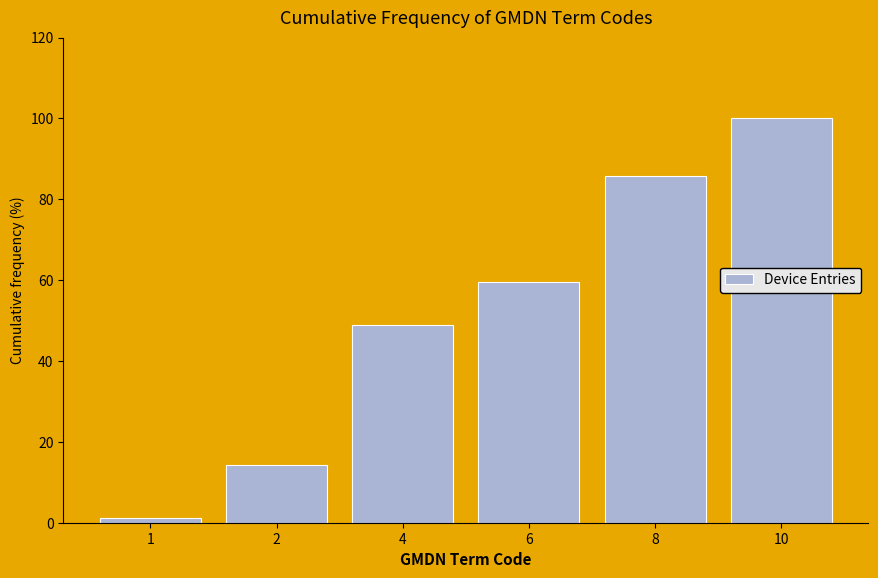

Reading left to right, extract all data points from this chart.

1.2	14.3	48.8	59.5	85.7	100.0